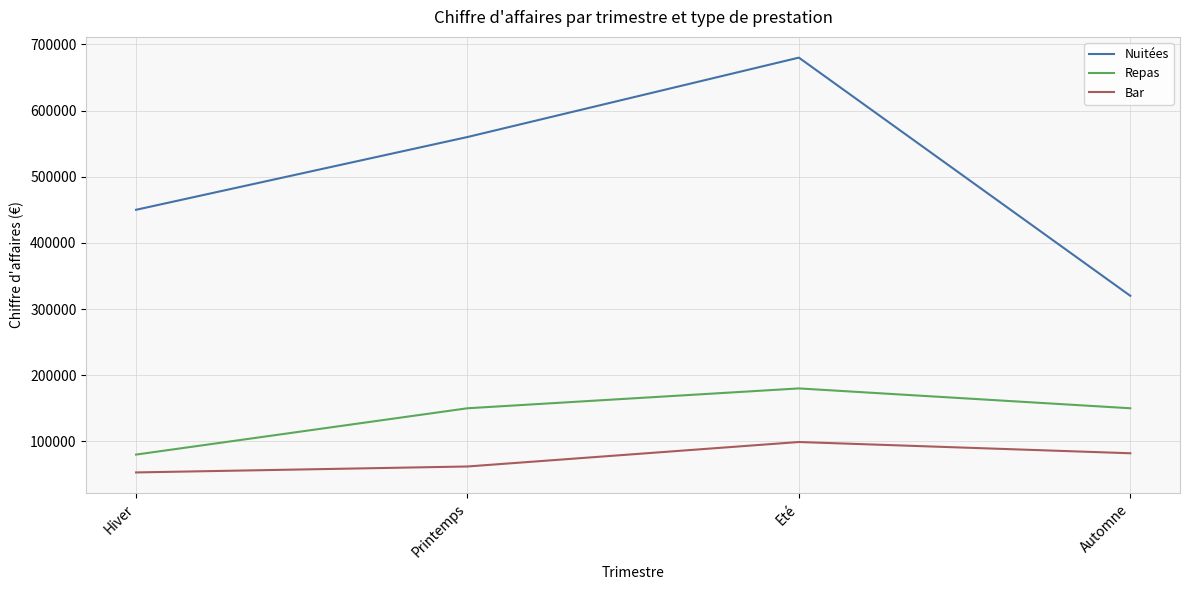

True or false: Bar and Nuitées intersect in this chart.

False